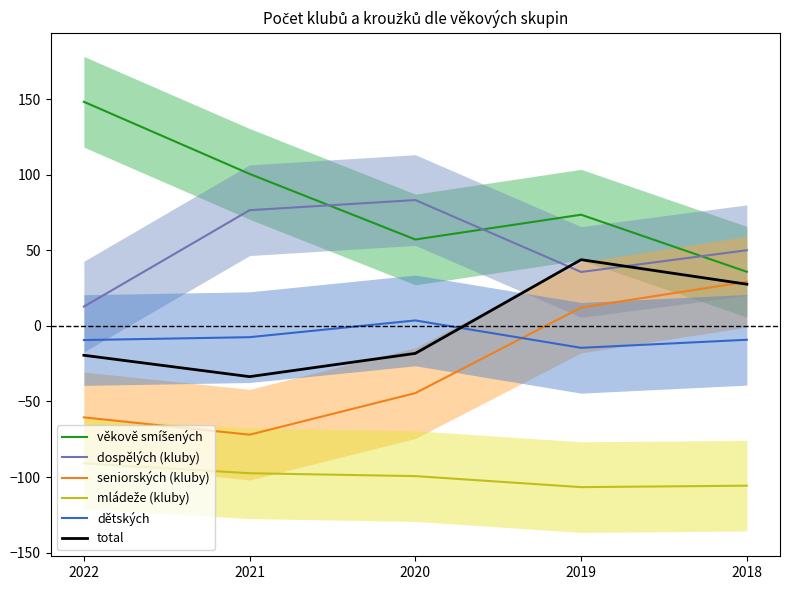

Where does the věkově smíšených series first go above 73?

2022